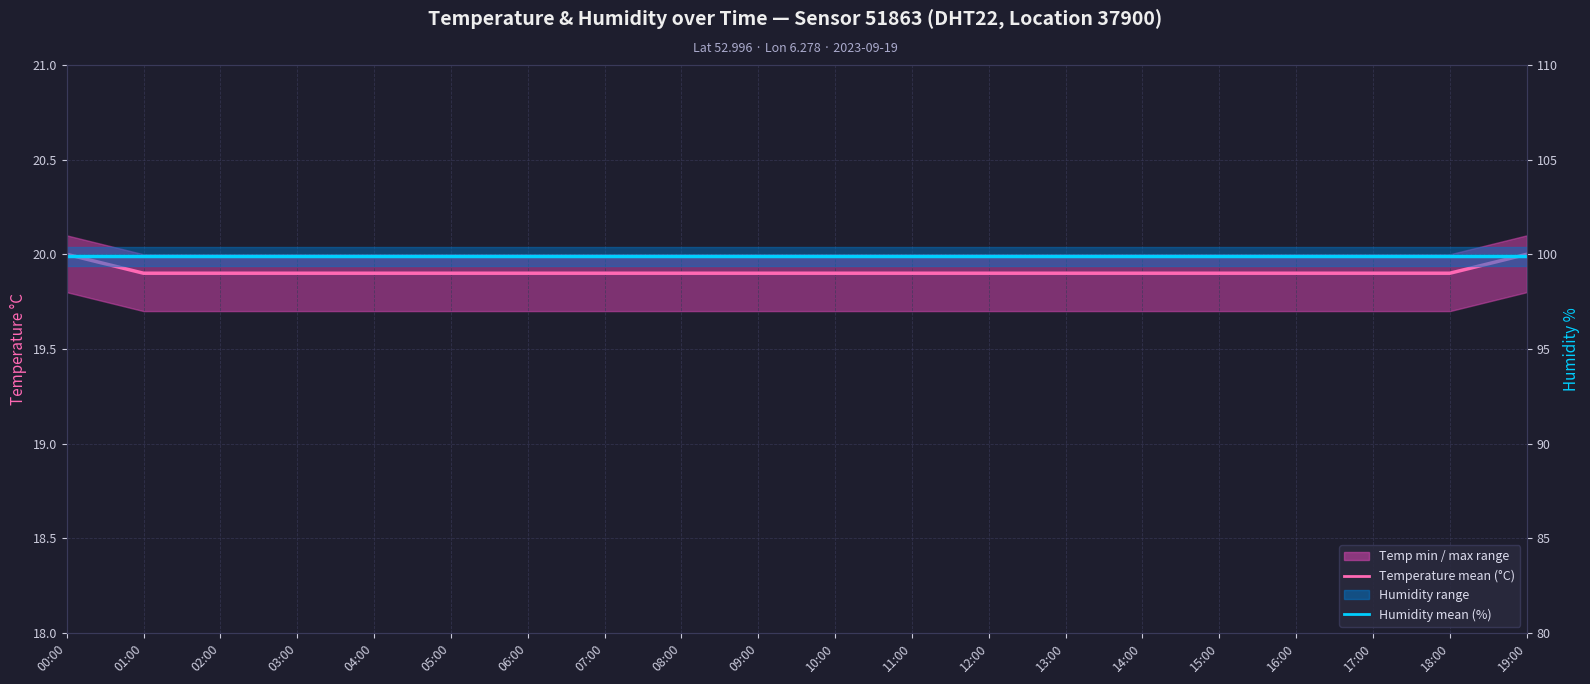

Reading left to right, what are all the values shown in this chart?

Temperature mean (°C): 20.0	19.9	19.9	19.9	19.9	19.9	19.9	19.9	19.9	19.9	19.9	19.9	19.9	19.9	19.9	19.9	19.9	19.9	19.9	20.0
Humidity mean (%): 99.9	99.9	99.9	99.9	99.9	99.9	99.9	99.9	99.9	99.9	99.9	99.9	99.9	99.9	99.9	99.9	99.9	99.9	99.9	99.9